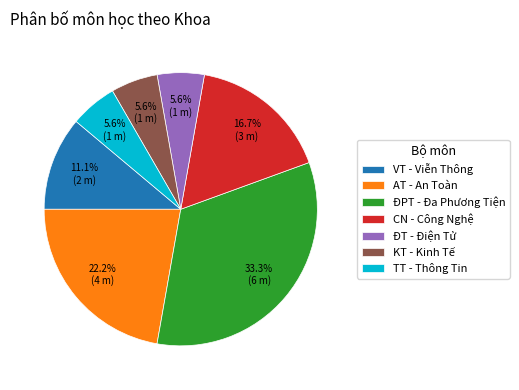

Is the sum of ĐPT - Đa Phương Tiện and KT - Kinh Tế greater than half?

No